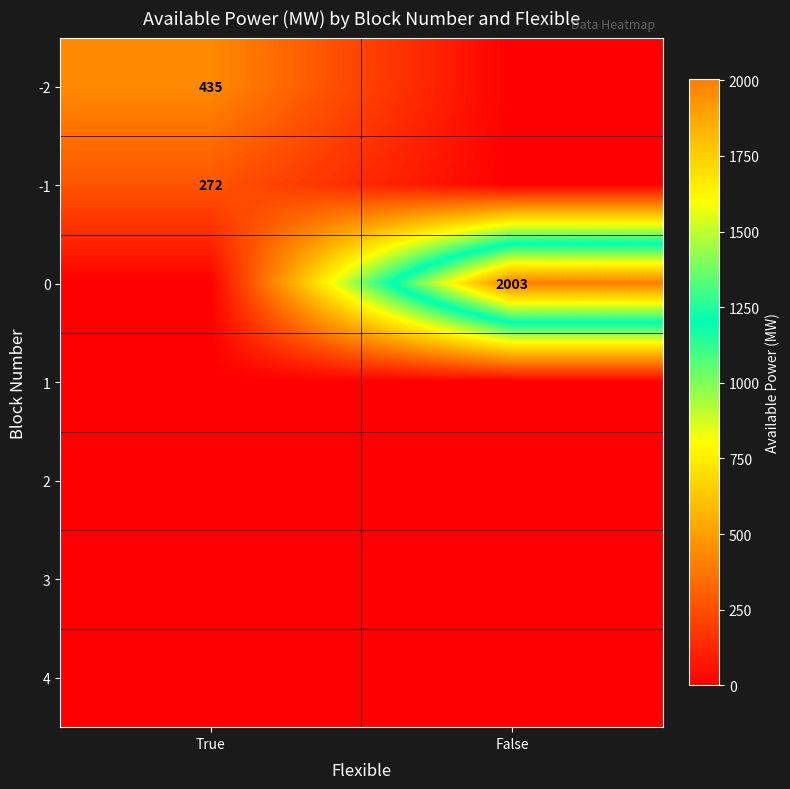

What is the sum of the -2 values at False and True?

435